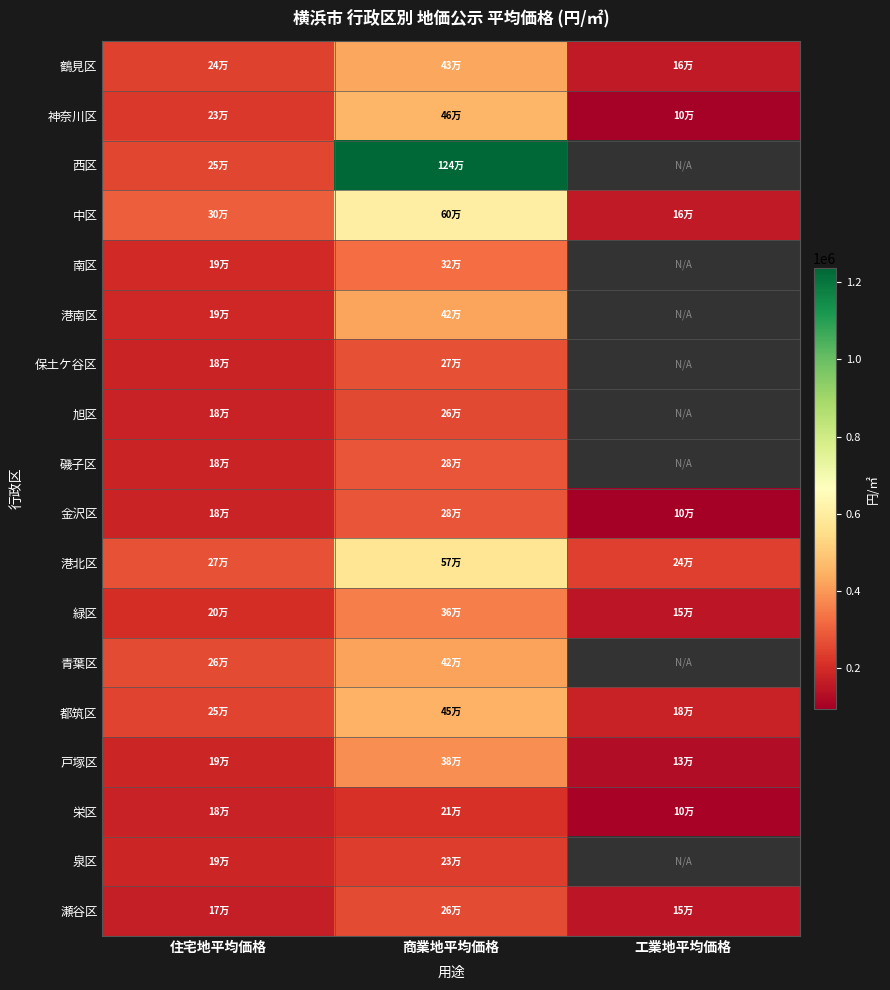

How many series are shown in this chart?

18